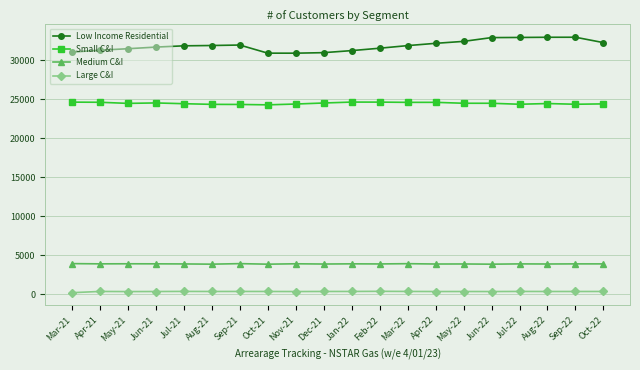

Is the value of Low Income Residential at Jun-22 greater than the value of Small C&I at Apr-22?

Yes